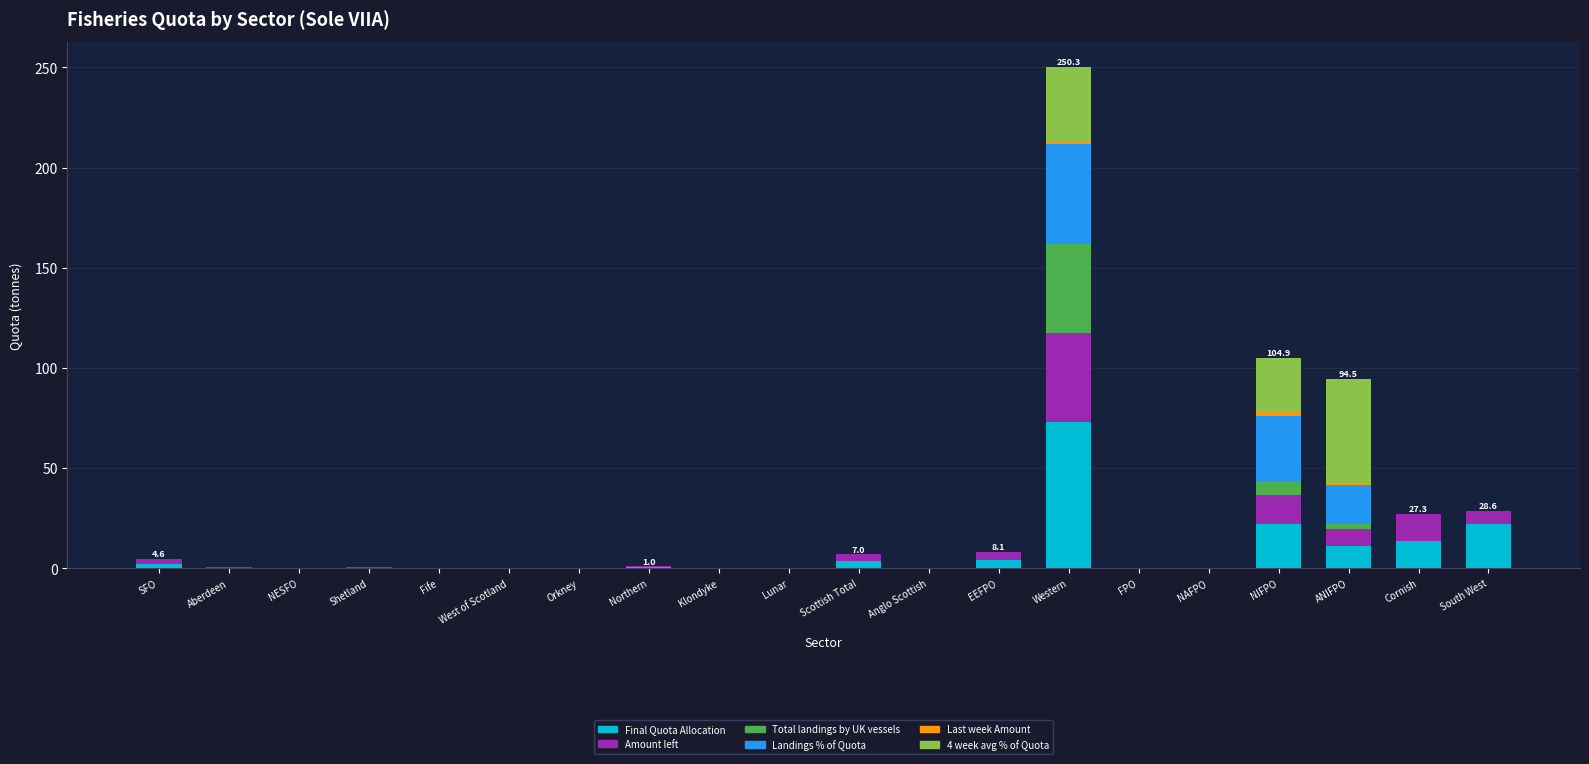

At which category is the sum across all series the highest?

Western